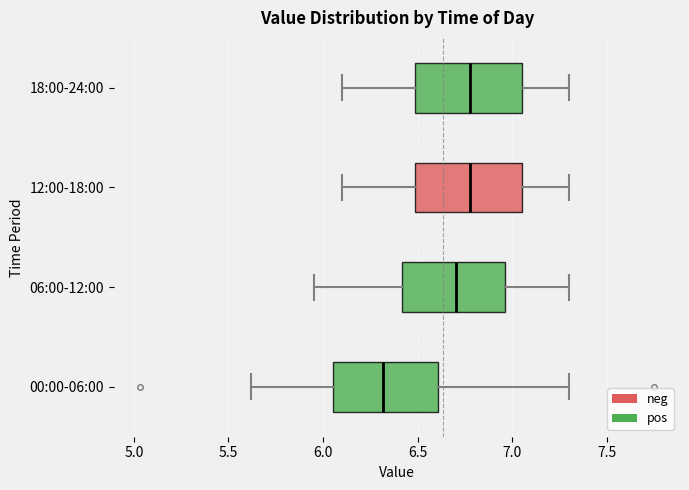

Where does the left whisker of the box for 12:00-18:00 end on the x-axis? The values are not printed on the chart, so give them approximately, as read against the axis.

6.10